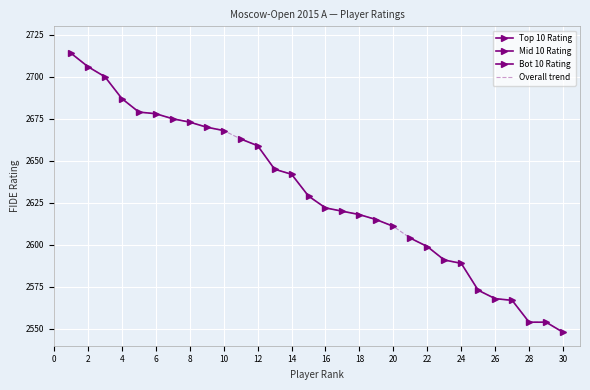

What is the value of the Bot 10 Rating point at the 8th from the left?

2554